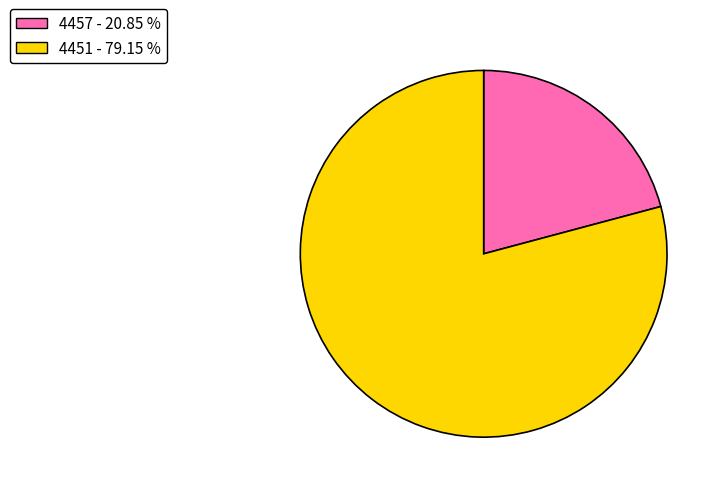

What is the largest slice in the pie chart?

4451